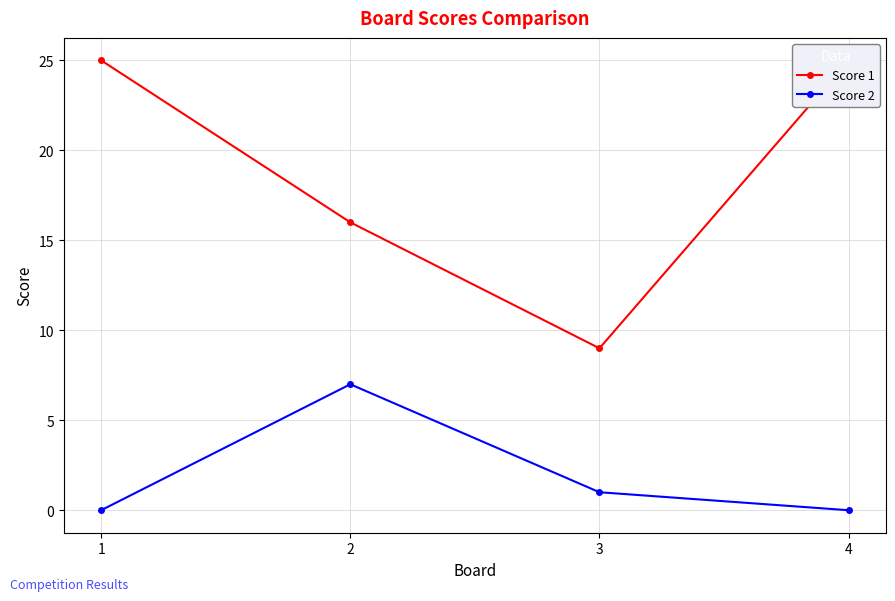

What is the value of the Score 2 point at the 3rd from the left?

1